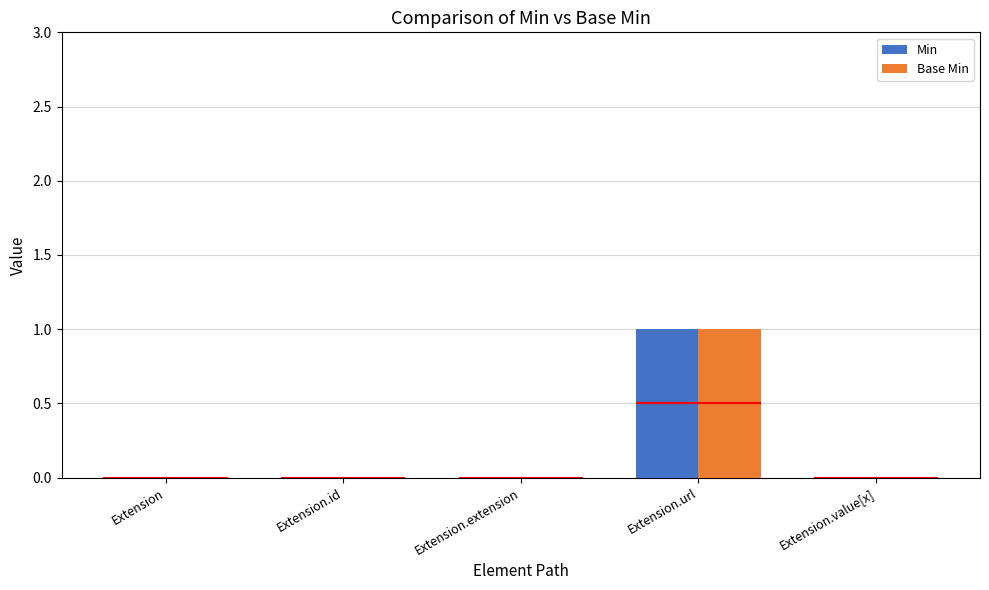

True or false: Base Min has a value of -1 at Extension.

False